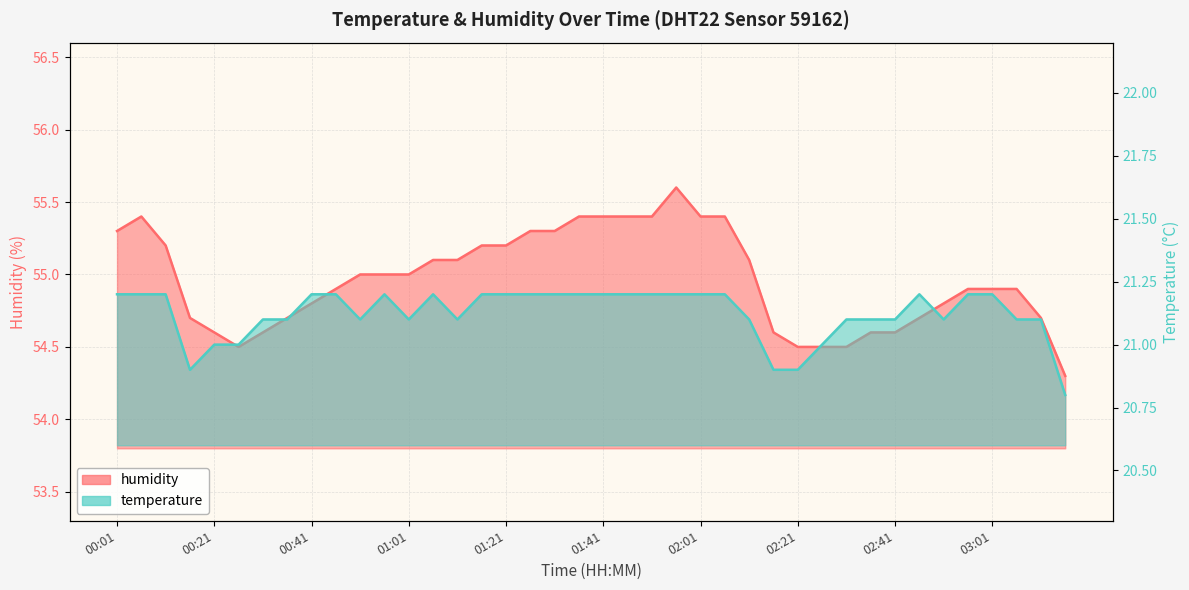

What are all the series names shown in the legend?

temperature, humidity